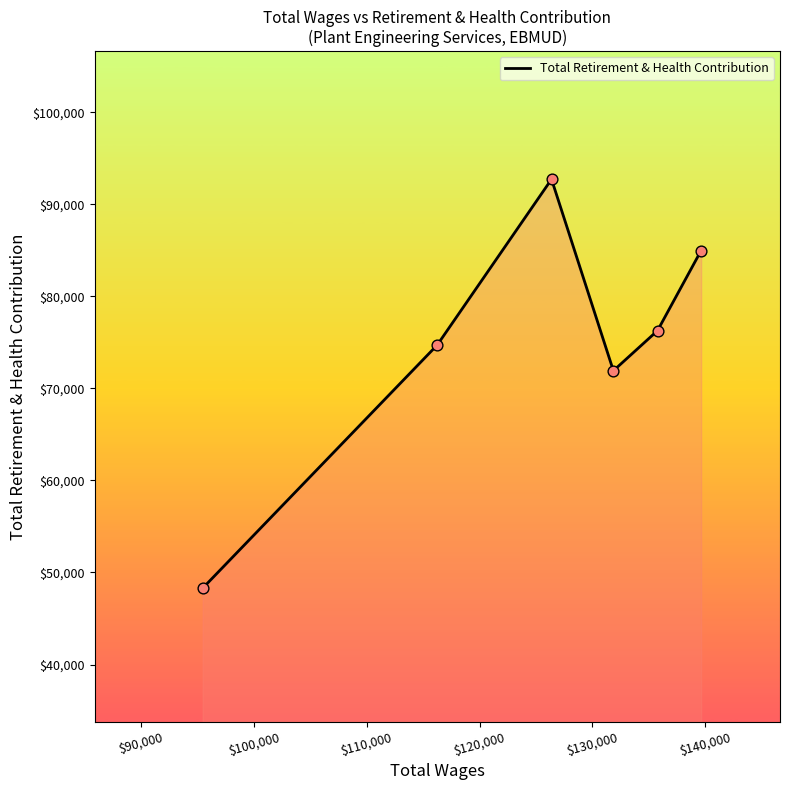

How many interior local valleys (lower than both neighbors) does the data have?

1